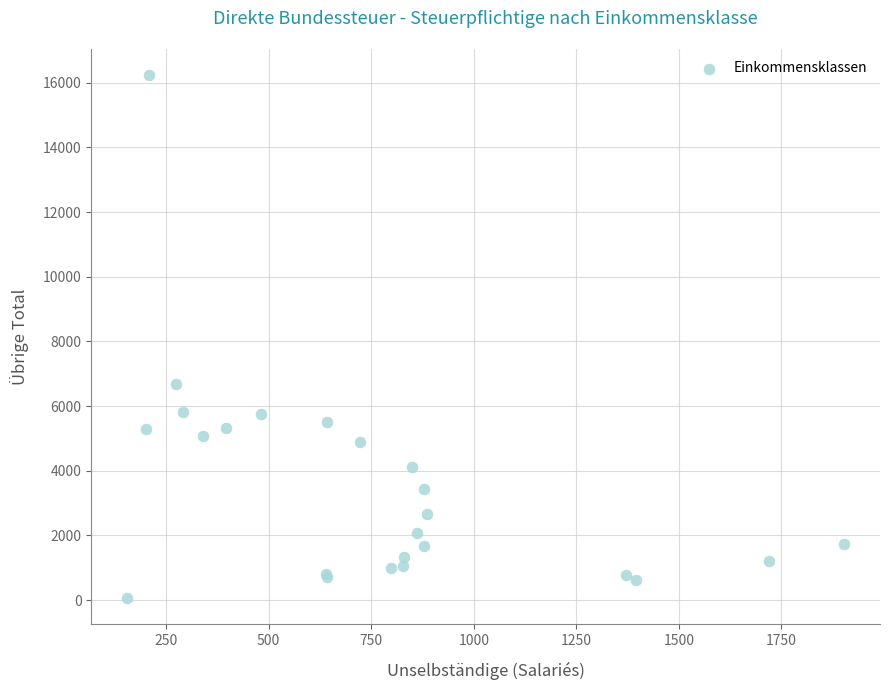

What Y value in the scatter plot is closest to 8148?

6683